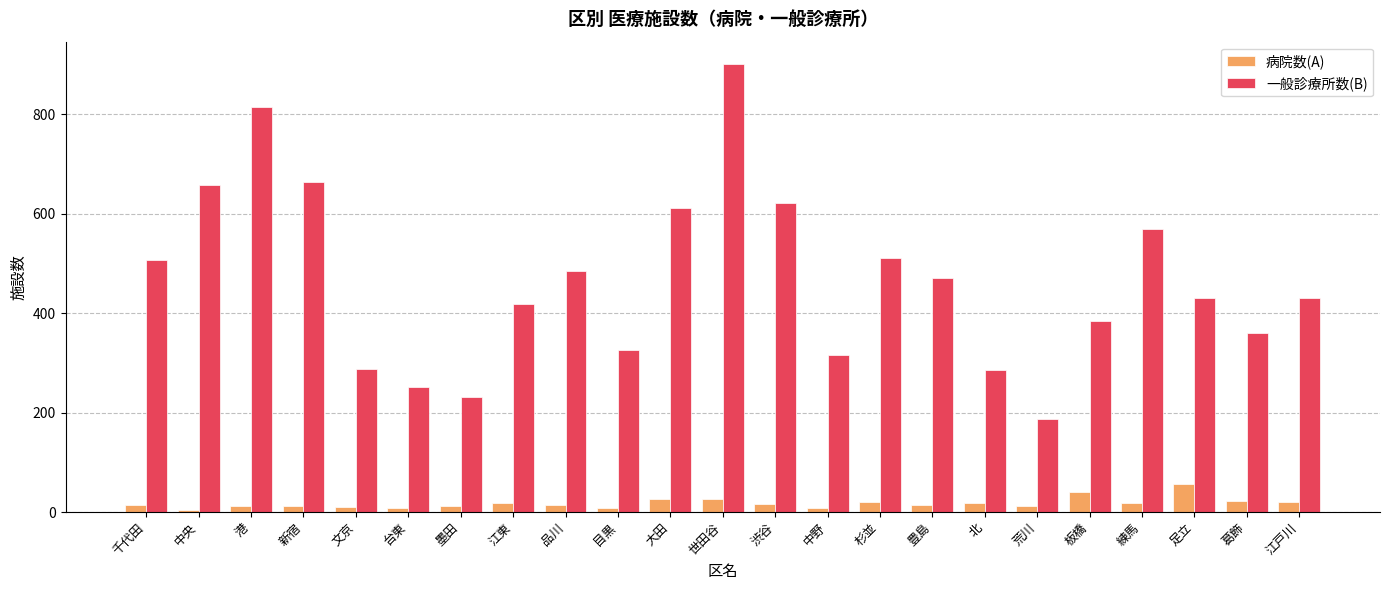

Rank the series by their maximum value, from lowest to highest.

病院数(A), 一般診療所数(B)